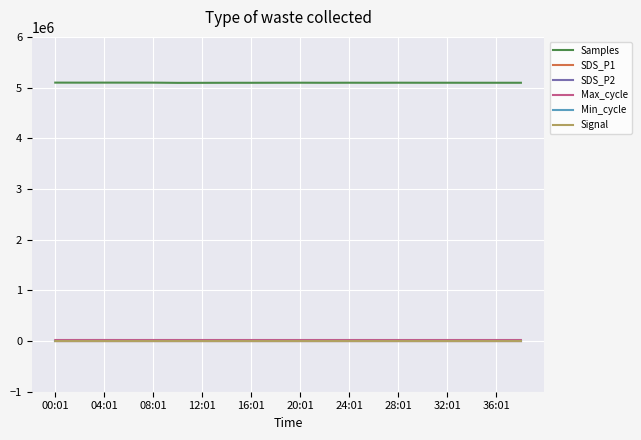

True or false: Max_cycle and Samples intersect in this chart.

False